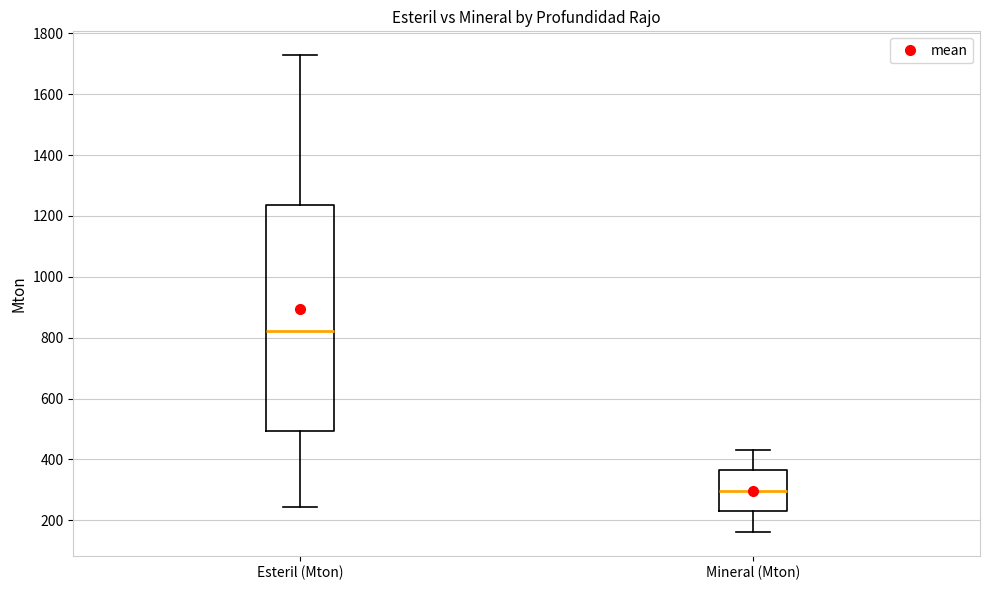

Where does the lower whisker of the box for Mineral (Mton) end on the y-axis? The values are not printed on the chart, so give them approximately, as read against the axis.

160